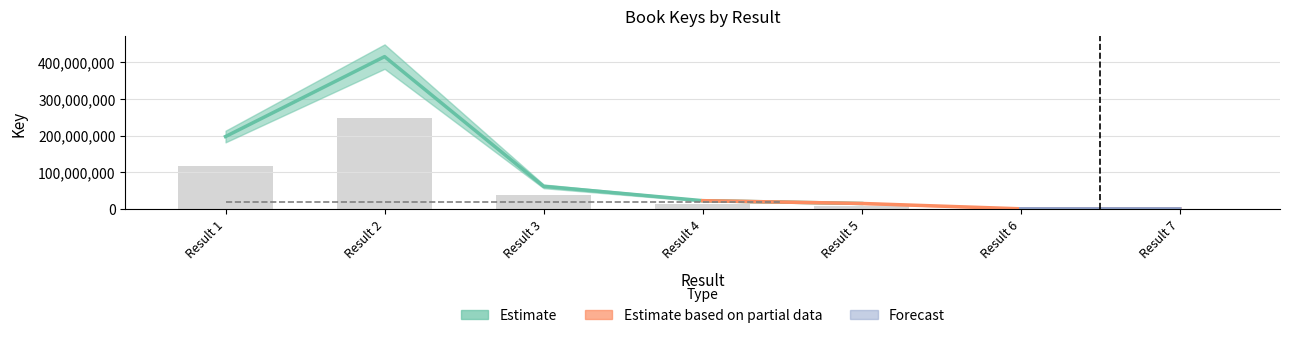

What value does the data have at Result 6?

692247.0